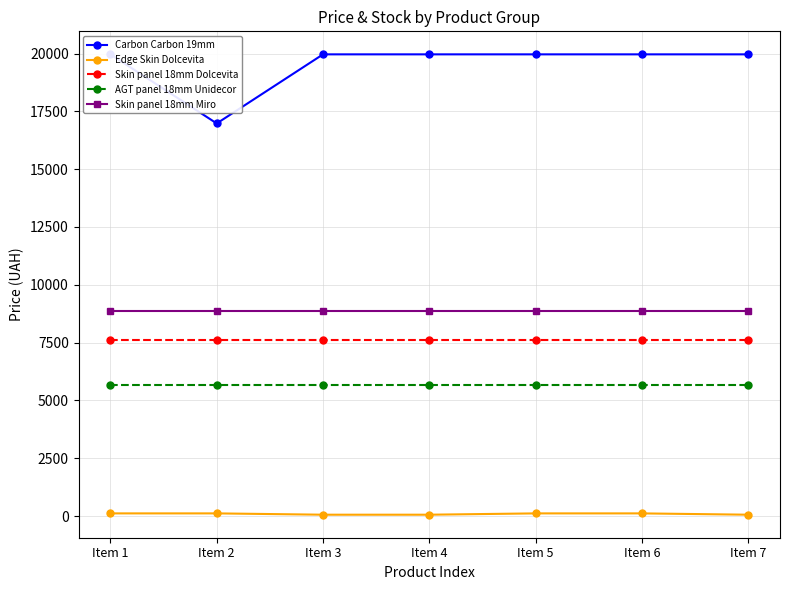

Reading left to right, transcribe all the data shown in this chart.

Carbon Carbon 19mm: 19964.2	16976.3	19964.2	19964.2	19964.2	19964.2	19964.2
Edge Skin Dolcevita: 114.1	114.1	57.0	57.0	114.1	114.1	57.0
Skin panel 18mm Dolcevita: 7596.5	7596.5	7596.5	7596.5	7596.5	7596.5	7596.5
AGT panel 18mm Unidecor: 5673.8	5673.8	5673.8	5673.8	5673.8	5673.8	5673.8
Skin panel 18mm Miro: 8856.7	8856.7	8856.7	8856.7	8856.7	8856.7	8856.7